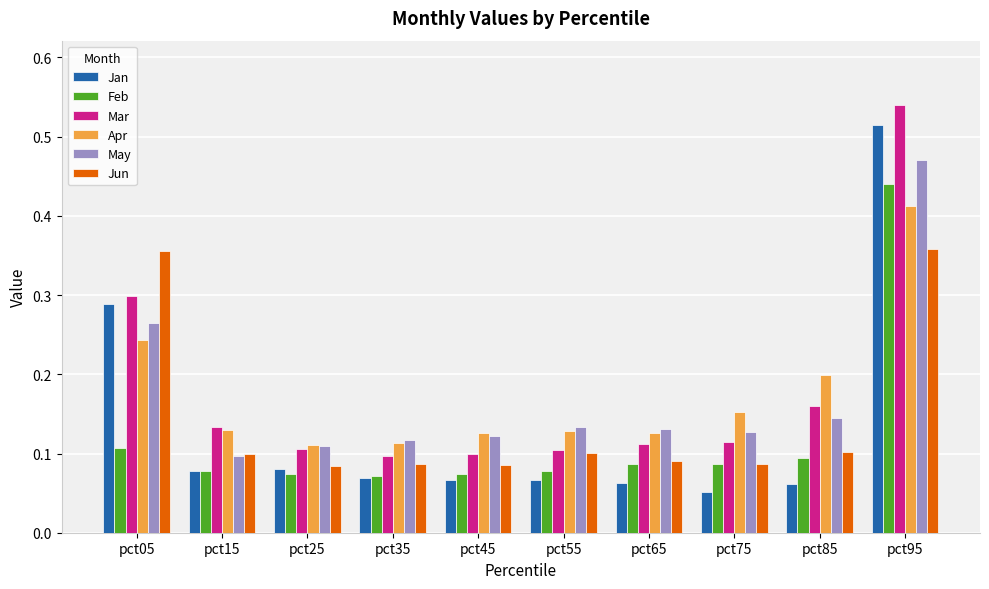

The Jan series shows 0.1 at pct45. True or false?

True